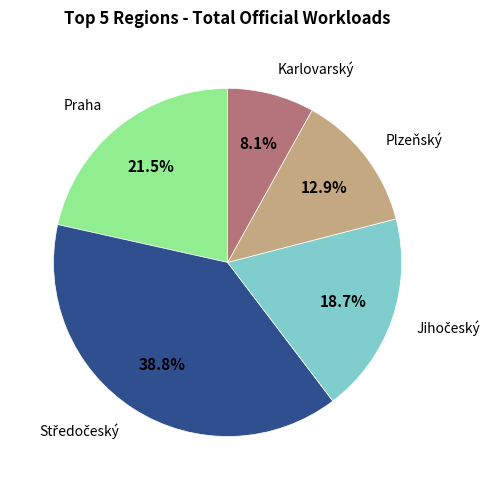

Does any single category account for the majority?

No